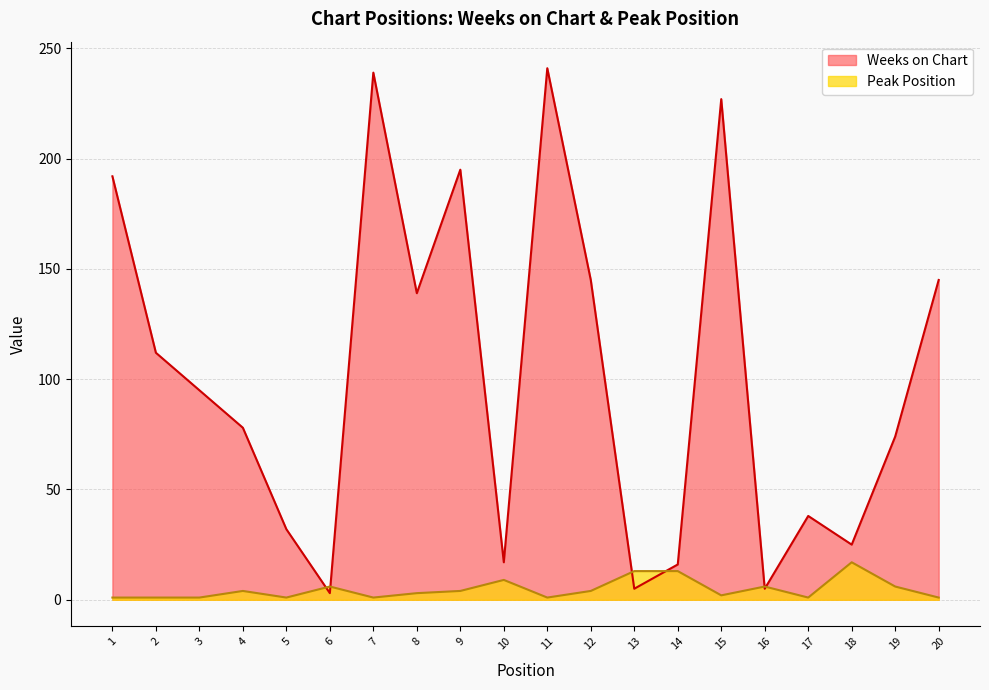

What is the difference between the maximum and second lowest values in the Weeks on Chart series?

236